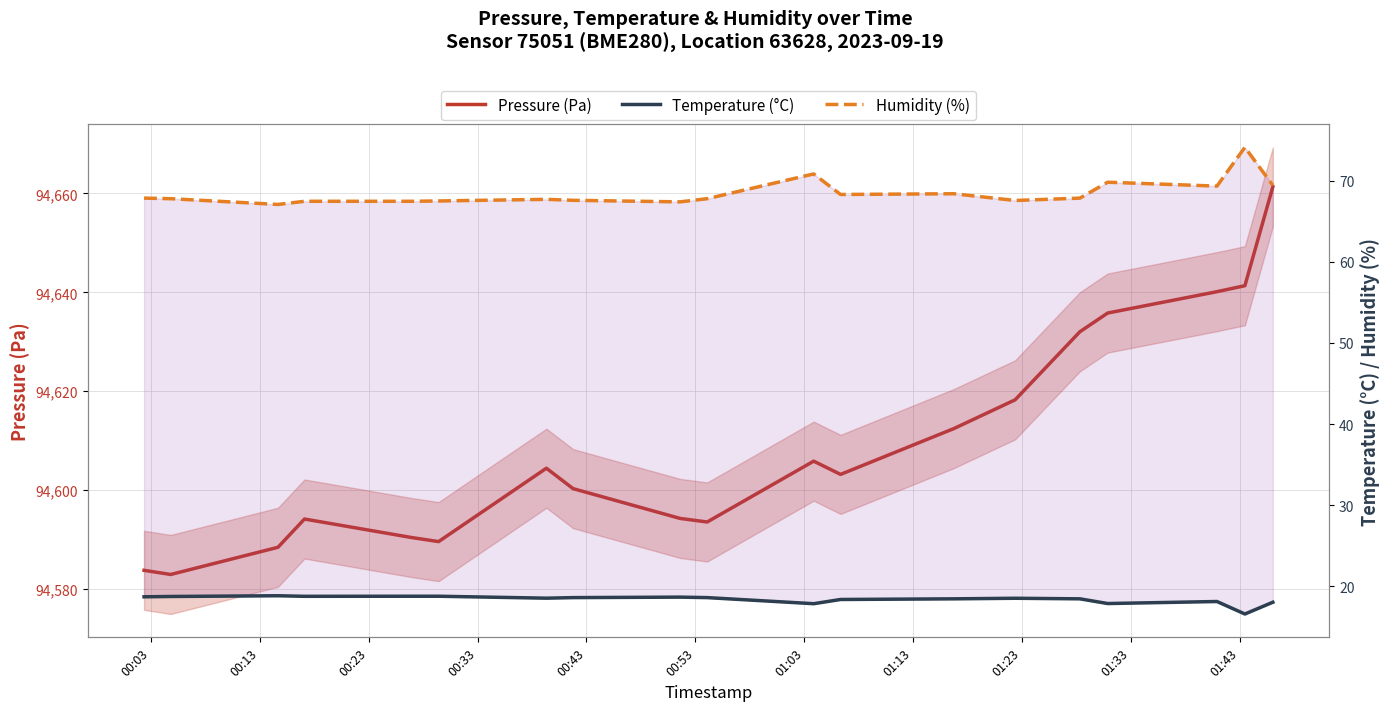

True or false: Pressure (Pa) and Temperature (°C) cross at least once.

False